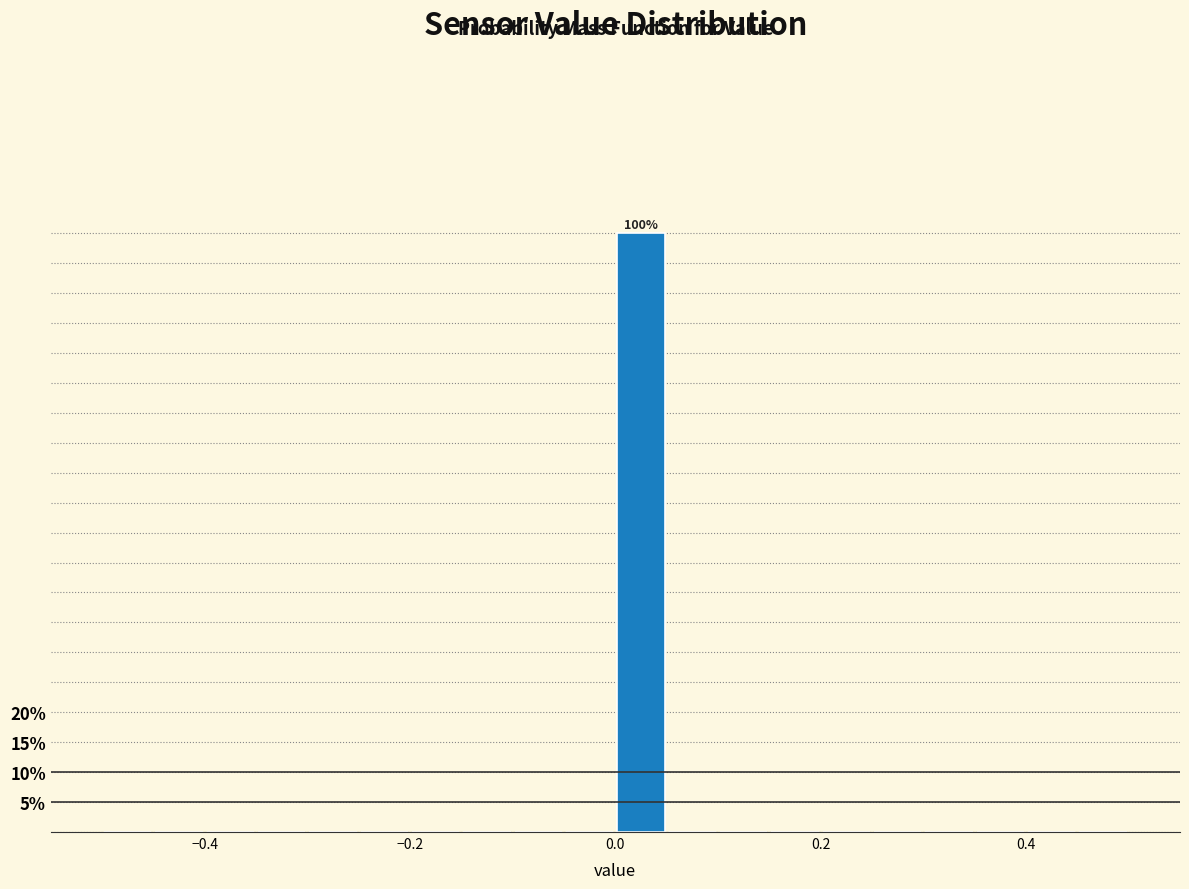

Read against the x-axis, roughly where is the centre of the tallest bar?

0.02